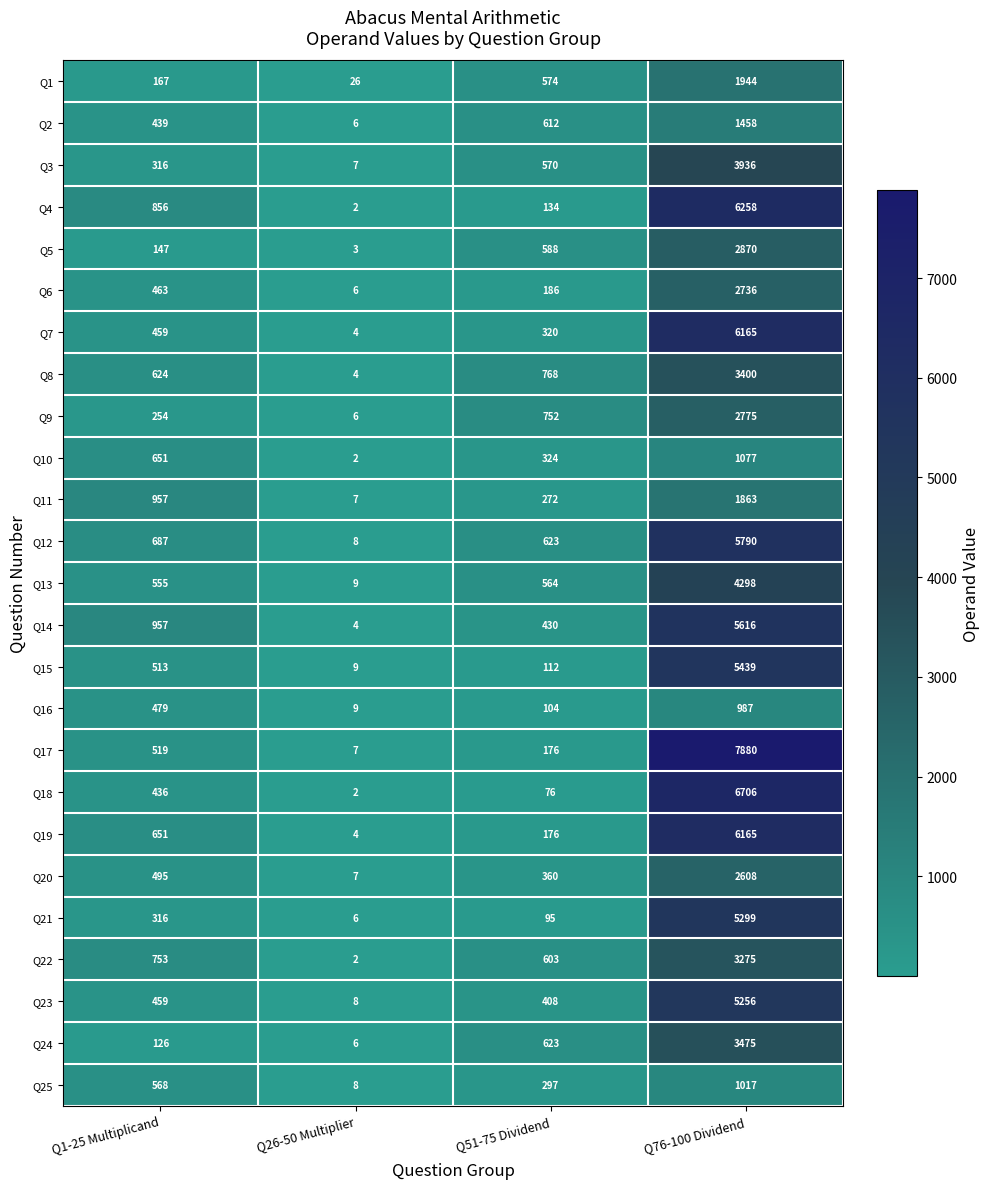

List the labels in order of Q9 value, smallest first.

Q26-50 Multiplier, Q1-25 Multiplicand, Q51-75 Dividend, Q76-100 Dividend